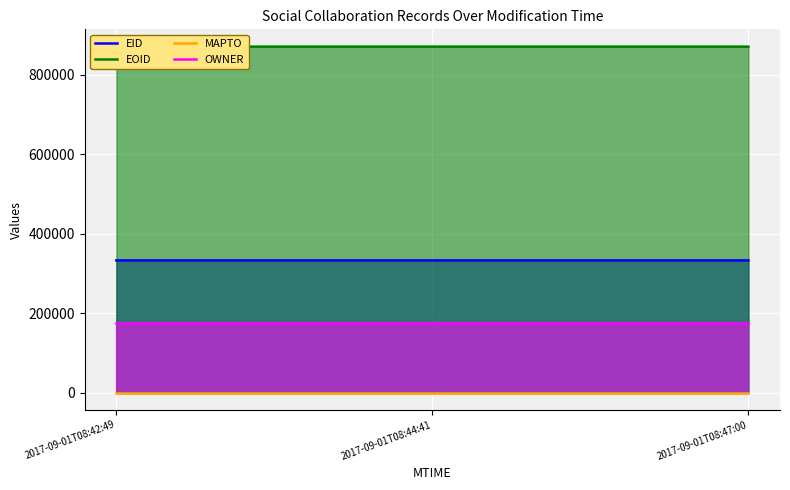

Reading left to right, extract all data points from this chart.

EID: 2017-09-01T08:42:49=332904	2017-09-01T08:44:41=332905	2017-09-01T08:47:00=332906
EOID: 2017-09-01T08:42:49=871079	2017-09-01T08:44:41=871080	2017-09-01T08:47:00=871081
MAPTO: 2017-09-01T08:42:49=0	2017-09-01T08:44:41=0	2017-09-01T08:47:00=0
OWNER: 2017-09-01T08:42:49=174876	2017-09-01T08:44:41=174876	2017-09-01T08:47:00=174876